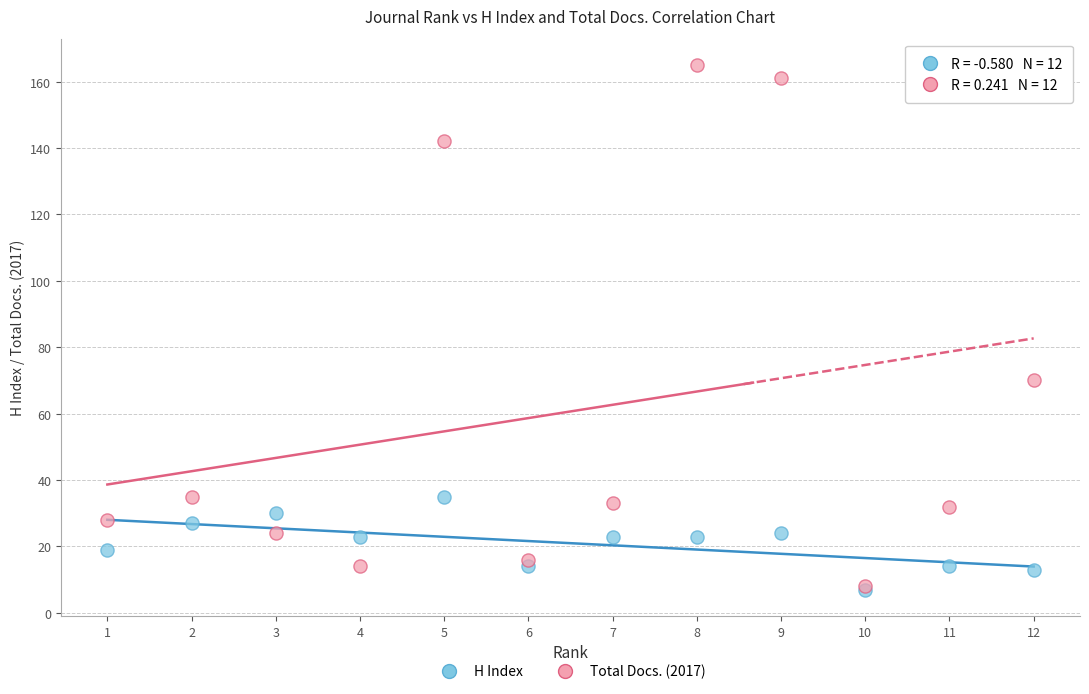

What are all the series names shown in the legend?

H Index, Total Docs. (2017)